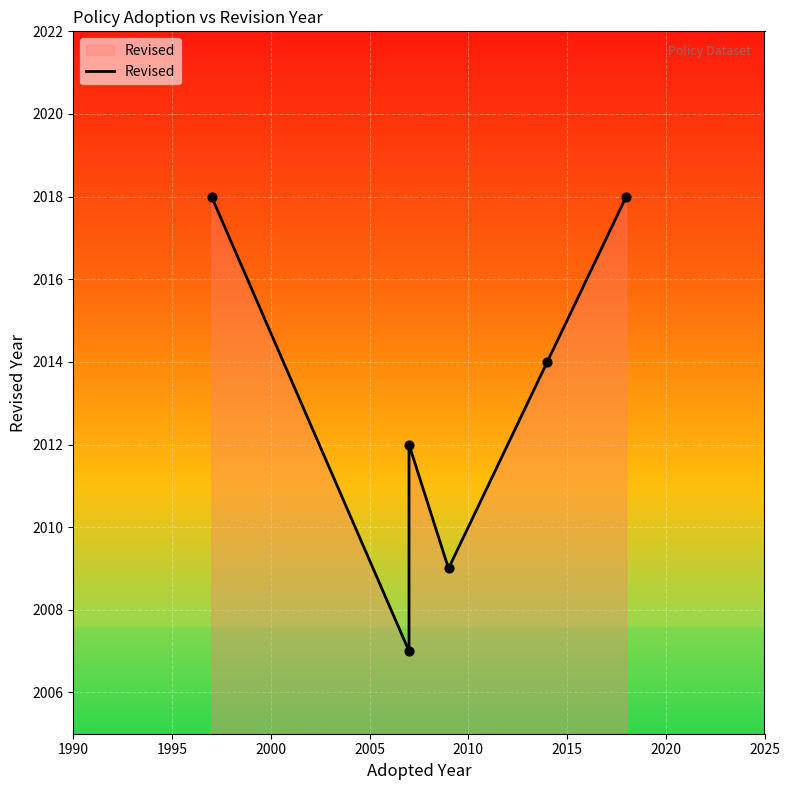

What is the change in value from 2000 to 2005?

-3